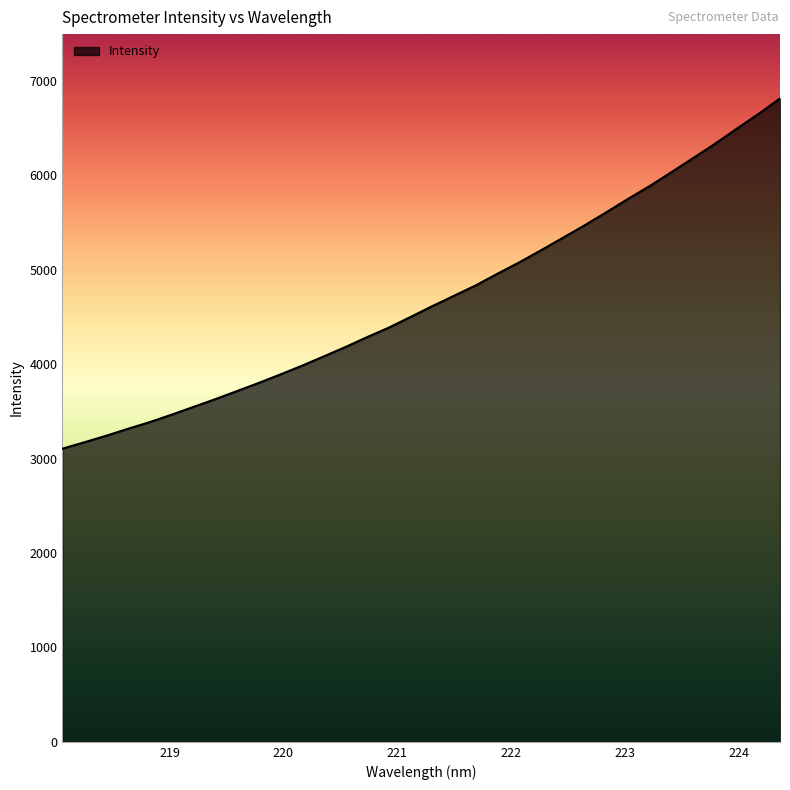

How many distinct data groups are displayed?

1